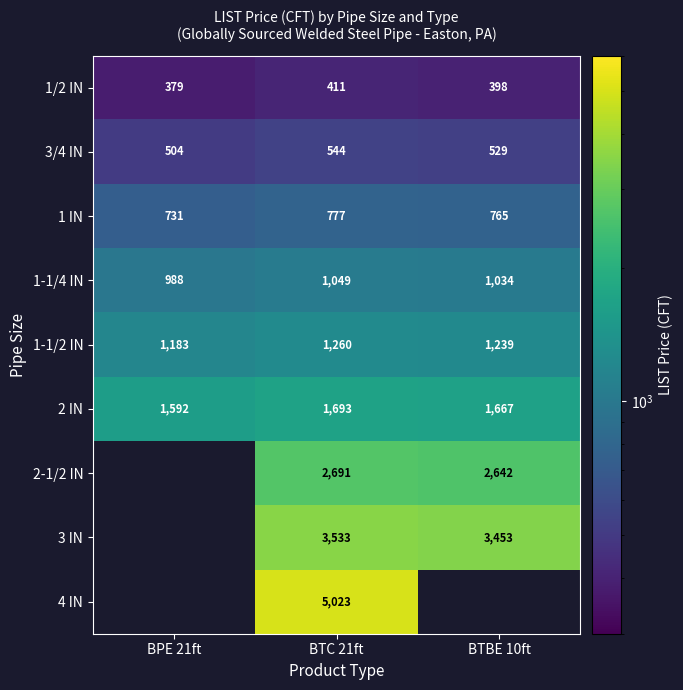

Is the value of 1-1/2 IN at BPE 21ft greater than the value of 1 IN at BPE 21ft?

Yes